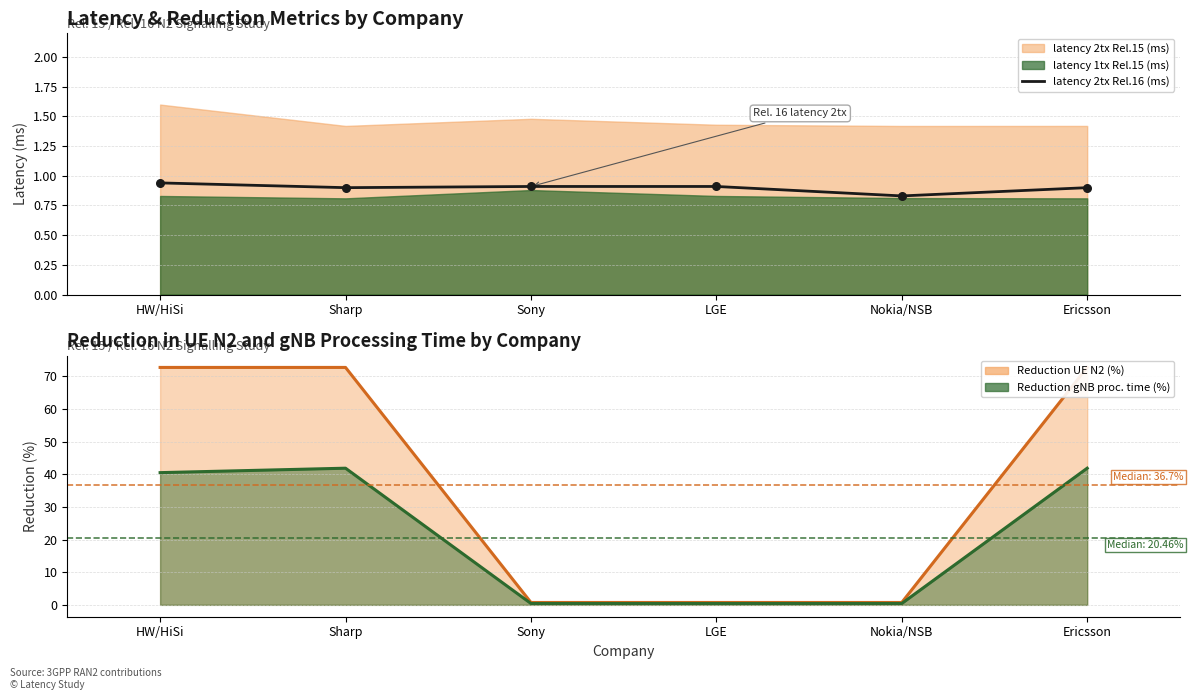

Is the value of Reduction gNB proc. time (%) line at LGE greater than the value of Reduction UE N2 (%) line at Ericsson?

No